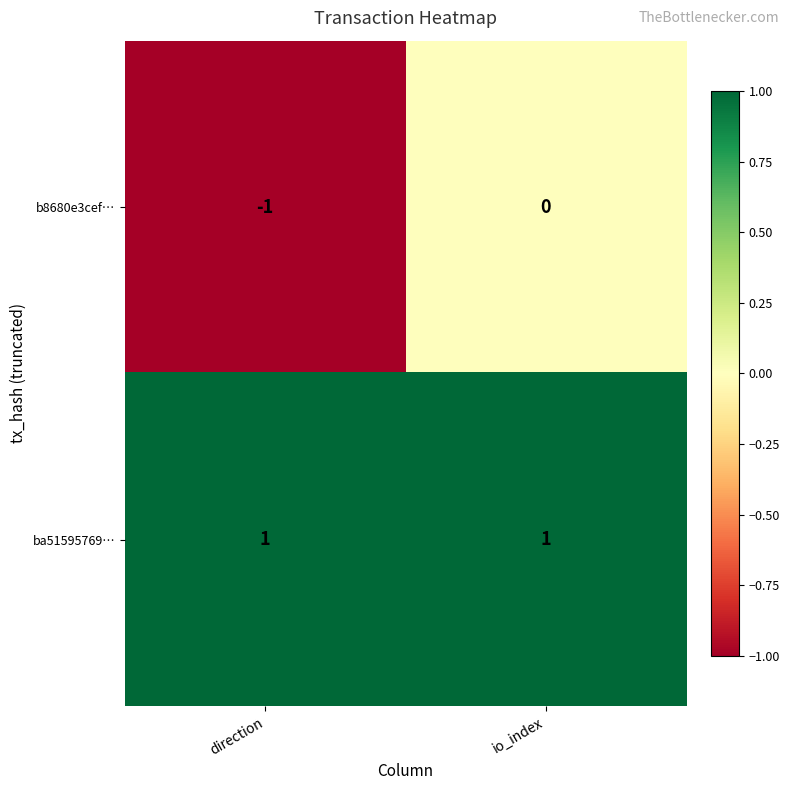

At which category does the chart reach its minimum across all series?

direction